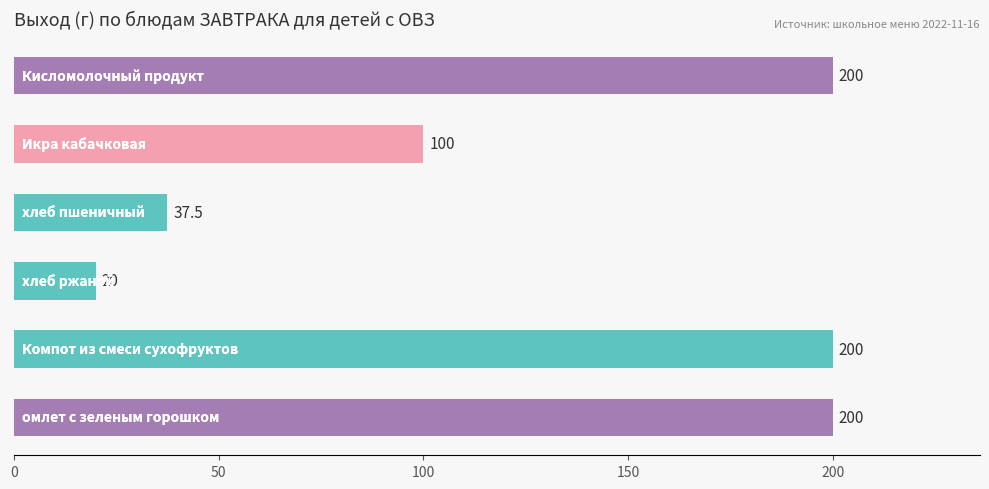

Are the bars horizontal?

Yes